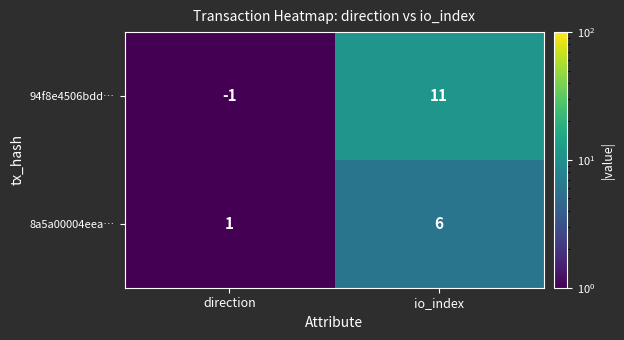

Count the number of categories in the chart.

2